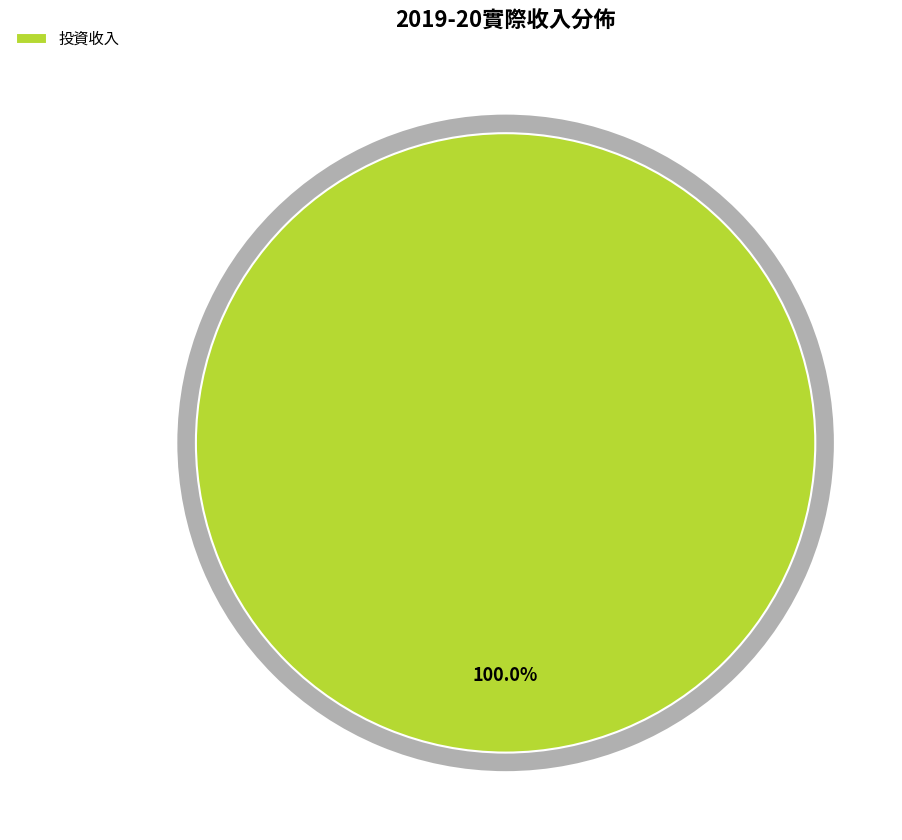

What is the total percentage of 投資收入 and 從政府一般收入轉撥的款項?

100.0%